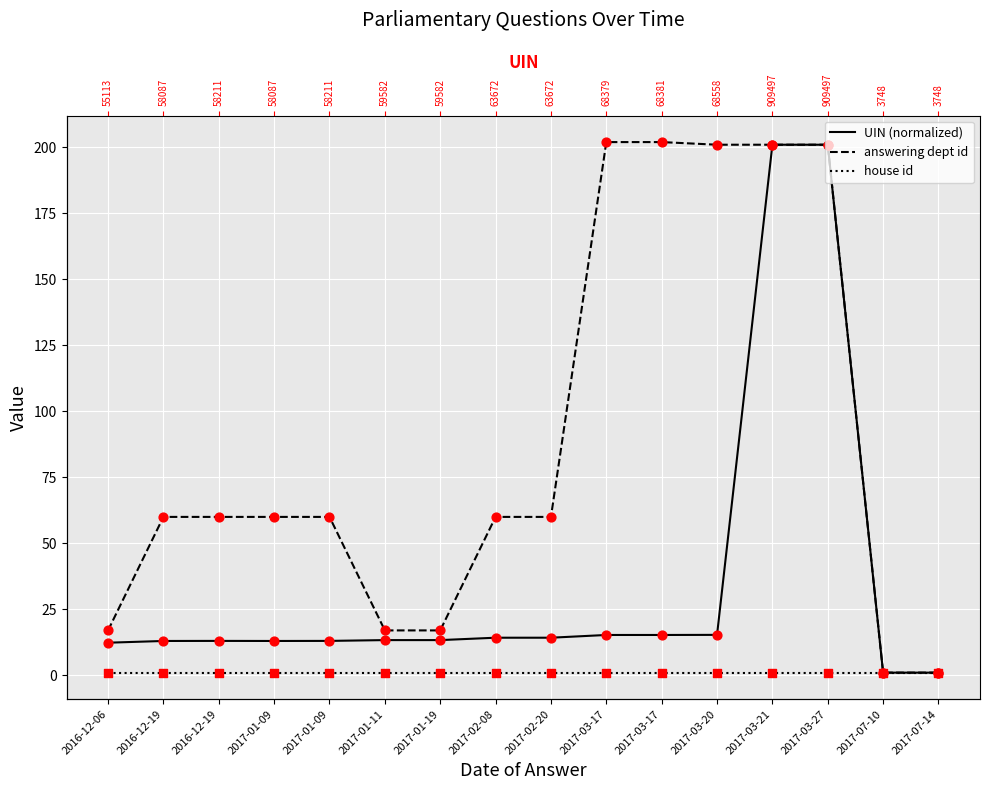

Which series reaches the minimum Y coordinate?

UIN (normalized)